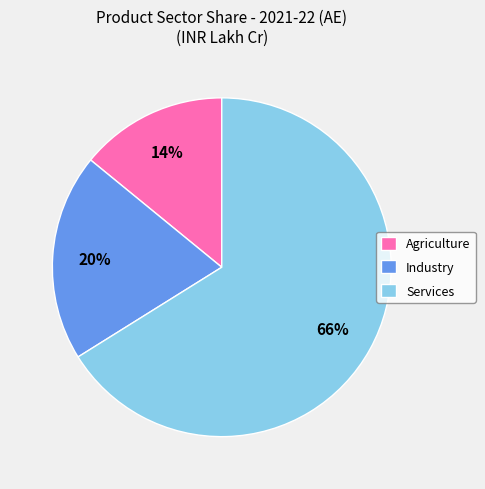

The Industry slice represents 20% of the pie. True or false?

True